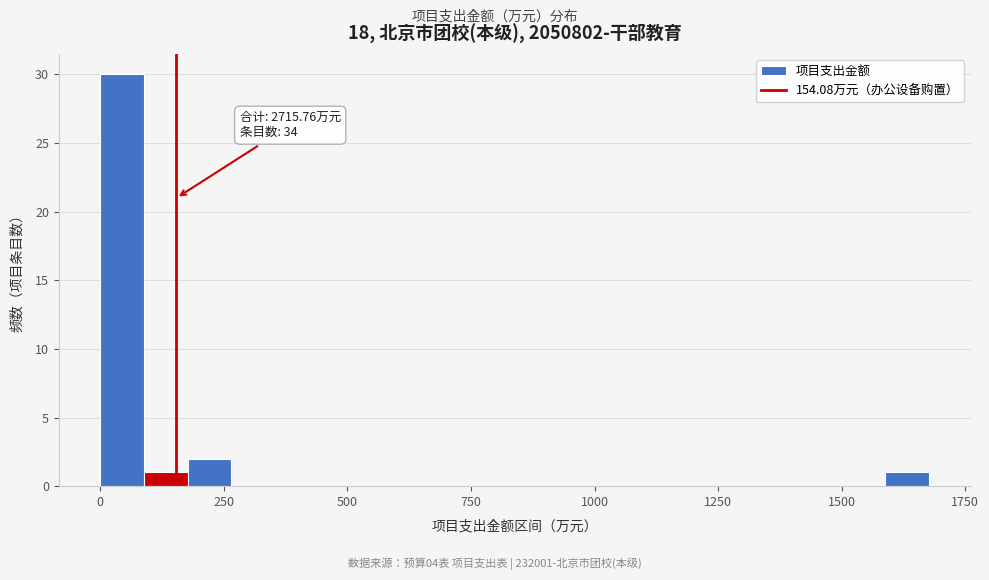

Around what value on the x-axis is the tallest bar? Give the approximate position of its centre, as read against the axis.

50